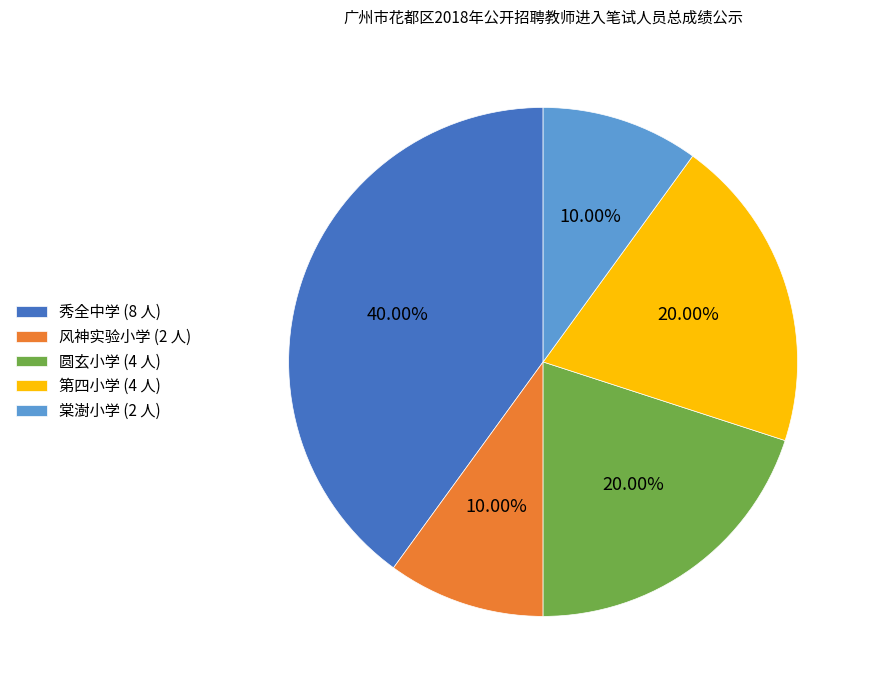

Is there any slice that represents more than half of the pie?

No